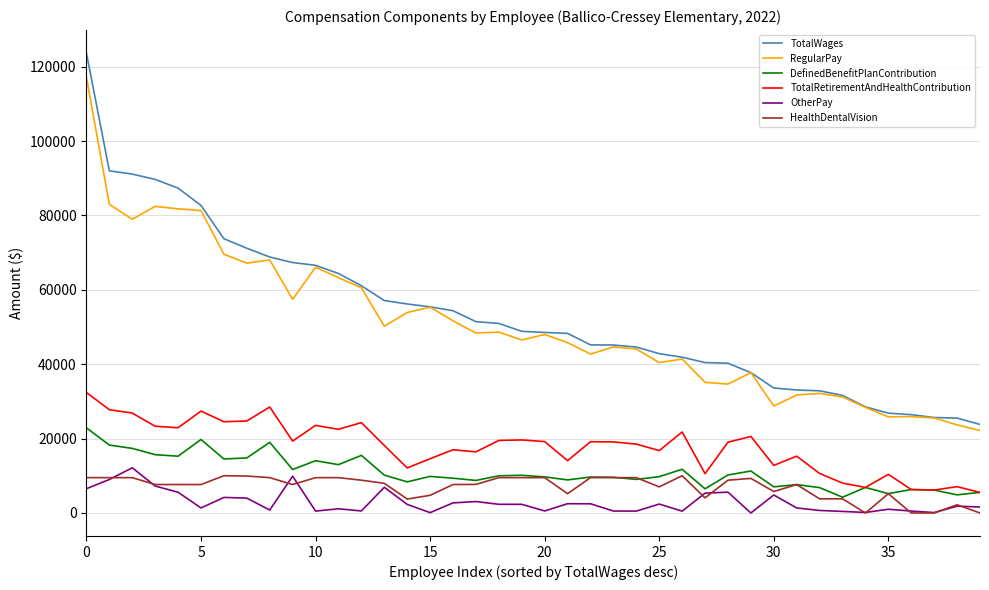

What is the minimum value for DefinedBenefitPlanContribution?

4238